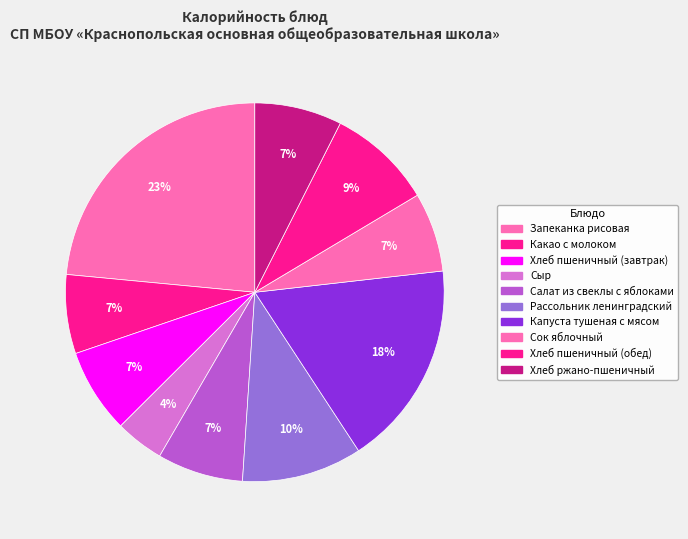

Does Сок яблочный represent more than half of the total?

No